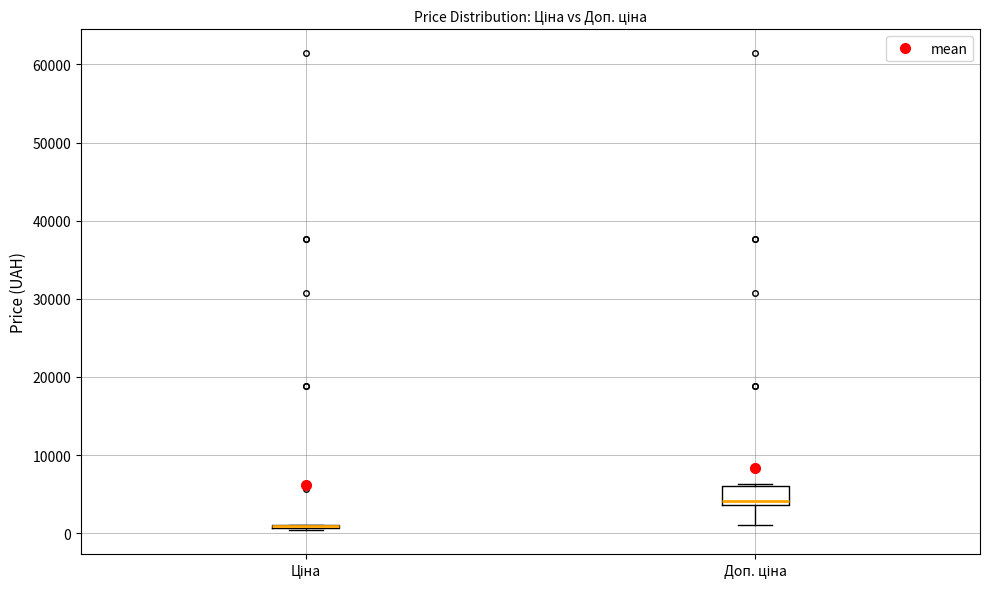

Reading left to right, read every box against the y-axis: the position of its median line, the range the box covers, and the ends of its whiskers. The values are not printed on the chart, so give them approximately, as read against the axis.

Ціна: box collapsed to a line at 1000, whiskers 0 to 1000
Доп. ціна: median 4000 (just above the box's lower edge), box 4000 to 6000, whiskers 1000 to 6000